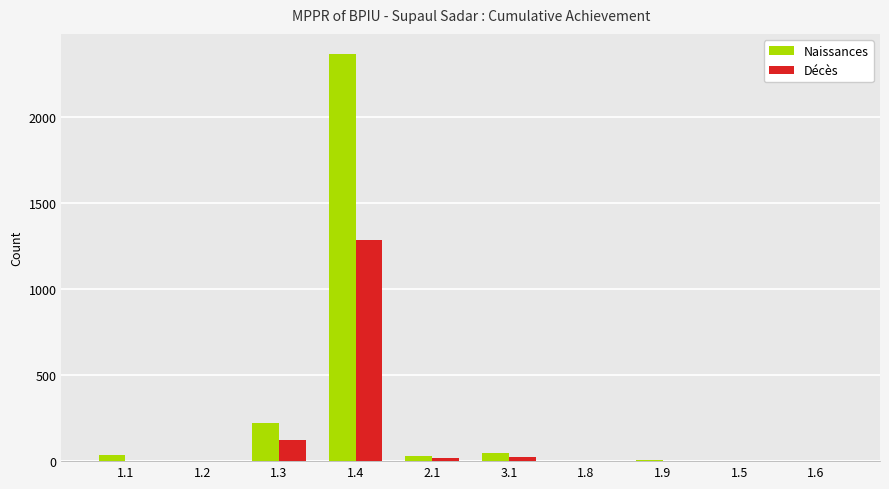

What is the sum of all Naissances values?

2700